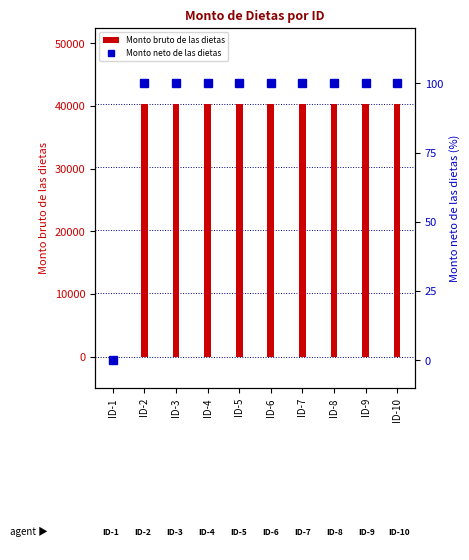

Reading left to right, transcribe all the data shown in this chart.

Monto bruto de las dietas: ID-1=0	ID-2=40356	ID-3=40356	ID-4=40356	ID-5=40356	ID-6=40356	ID-7=40356	ID-8=40356	ID-9=40356	ID-10=40356
Monto neto de las dietas: ID-1=0	ID-2=100	ID-3=100	ID-4=100	ID-5=100	ID-6=100	ID-7=100	ID-8=100	ID-9=100	ID-10=100